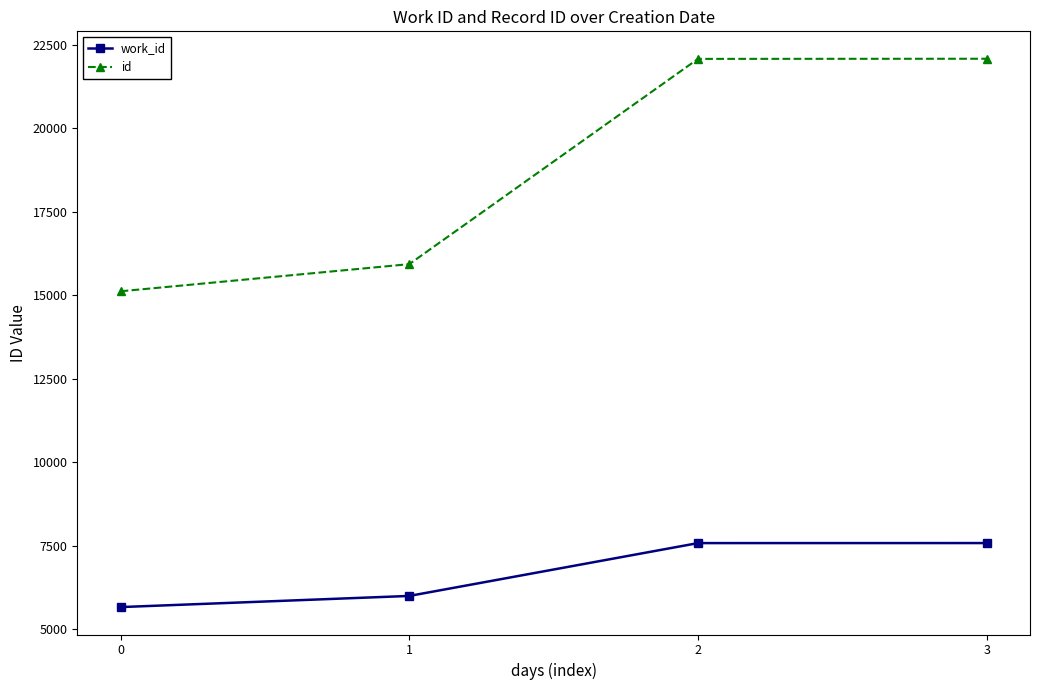

The work_id series shows 7575 at 3. True or false?

True